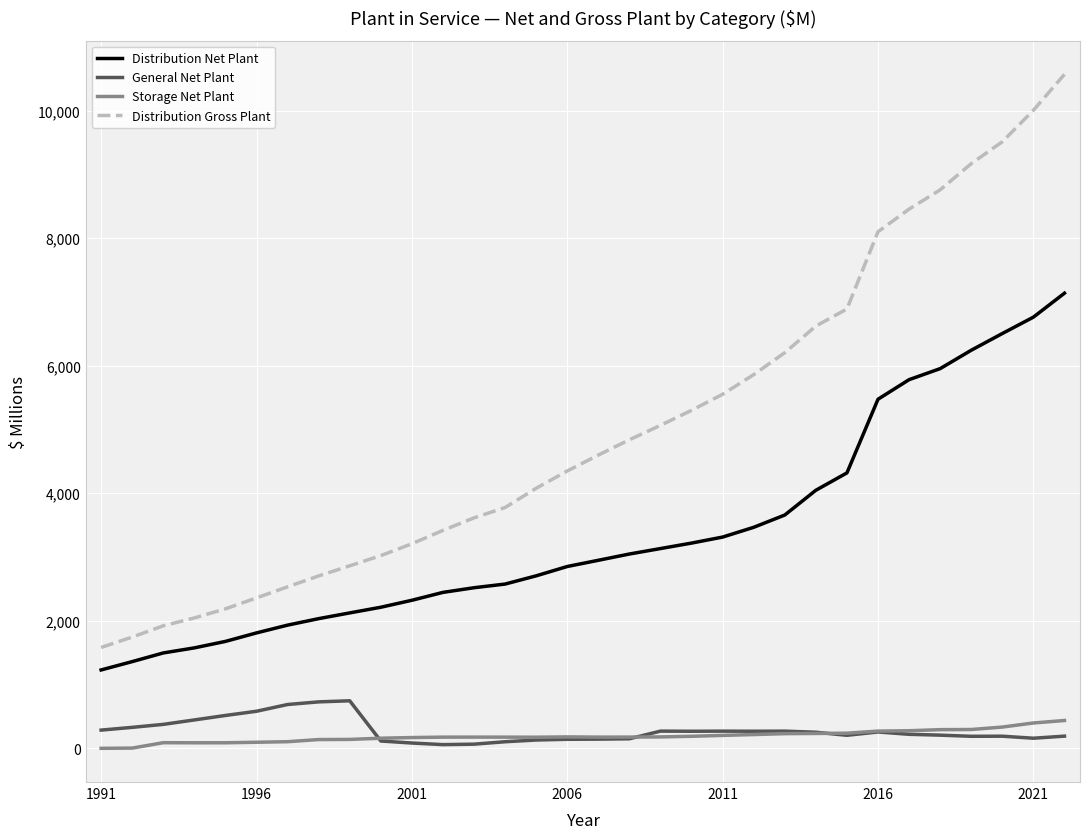

Which series has the largest total across all categories?

Distribution Gross Plant